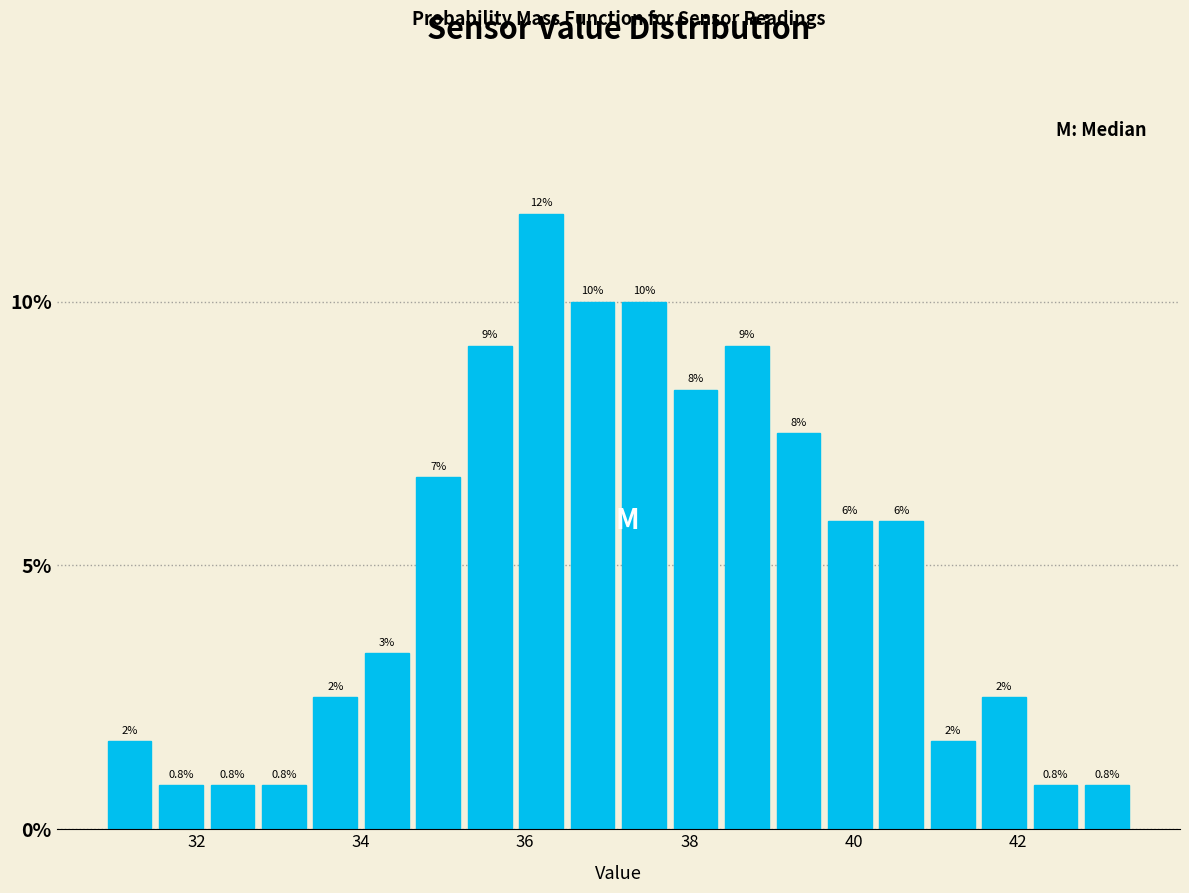

Read against the x-axis, roughly where is the centre of the tallest bar?

36.2